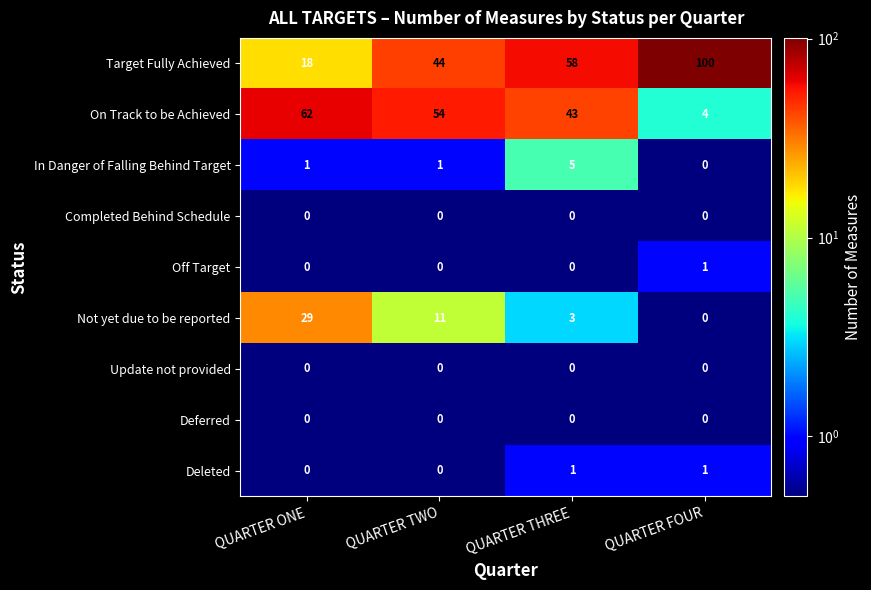

What is the maximum value for Target Fully Achieved?

100